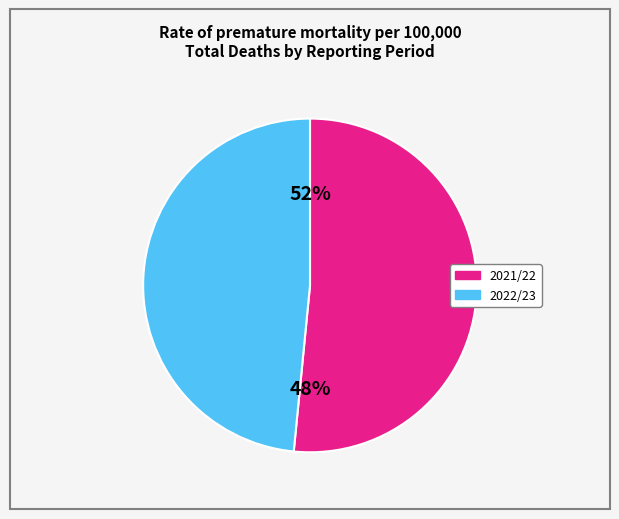

How much of the chart is everything except 2022/23?

51.6%